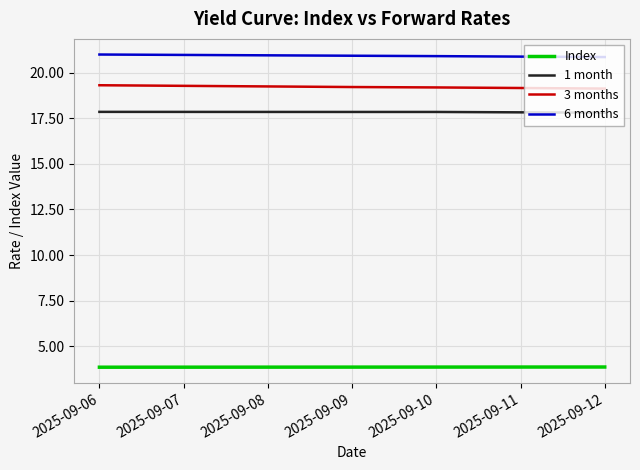

At how many categories does at least one series exceed 5?

7